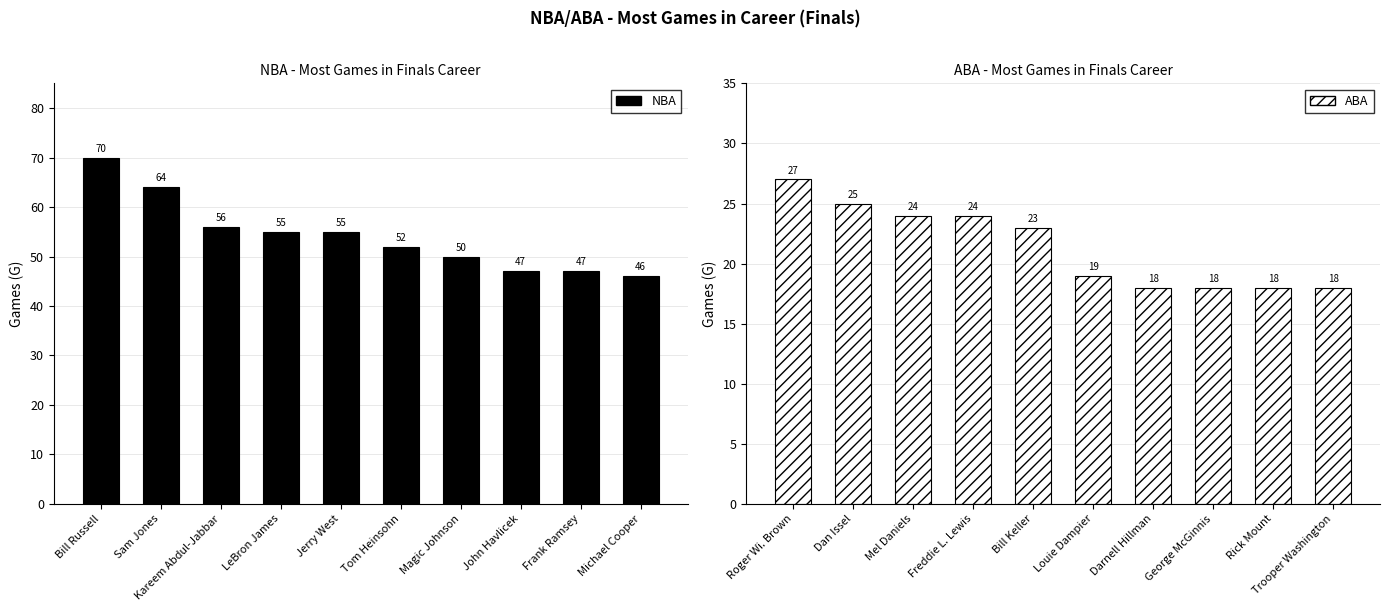

Reading left to right, list all the values displayed in this chart.

NBA: 70	64	56	55	55	52	50	47	47	46
ABA: 27	25	24	24	23	19	18	18	18	18